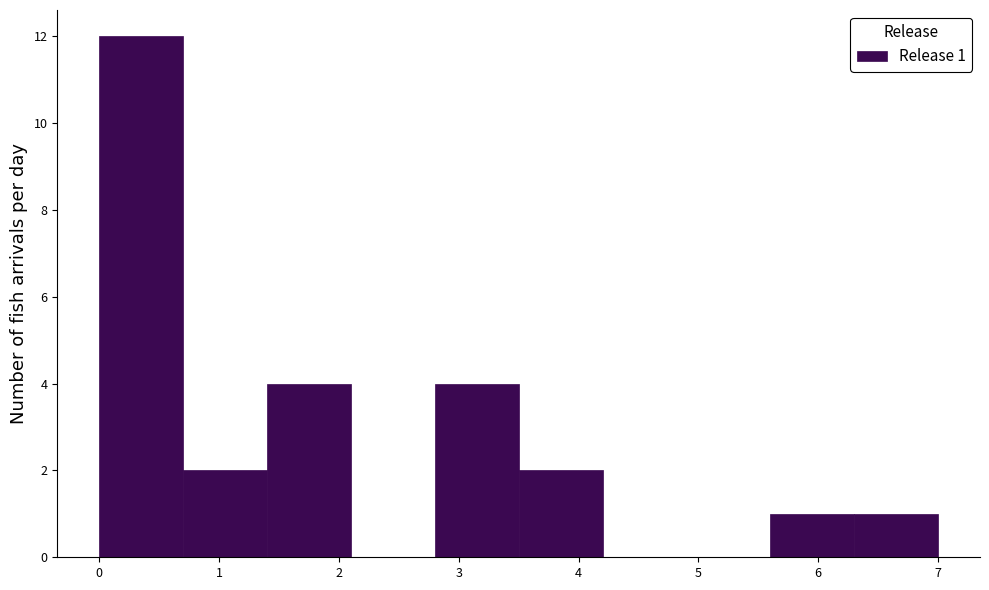

Over which range of the x-axis is the bar tallest?

0.0 to 0.7